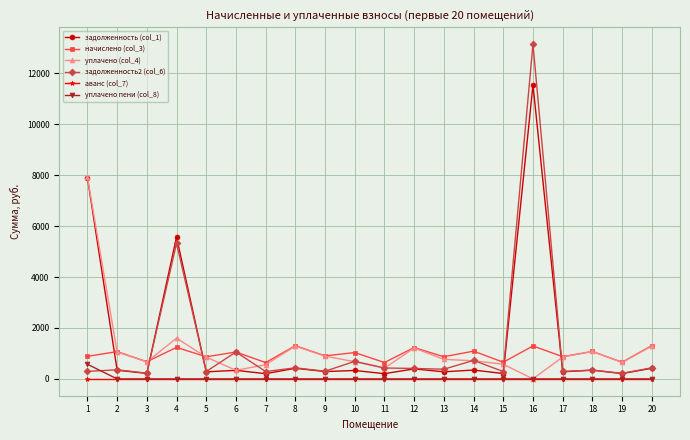

What value does the уплачено пени (col_8) series have at 15?

0.8